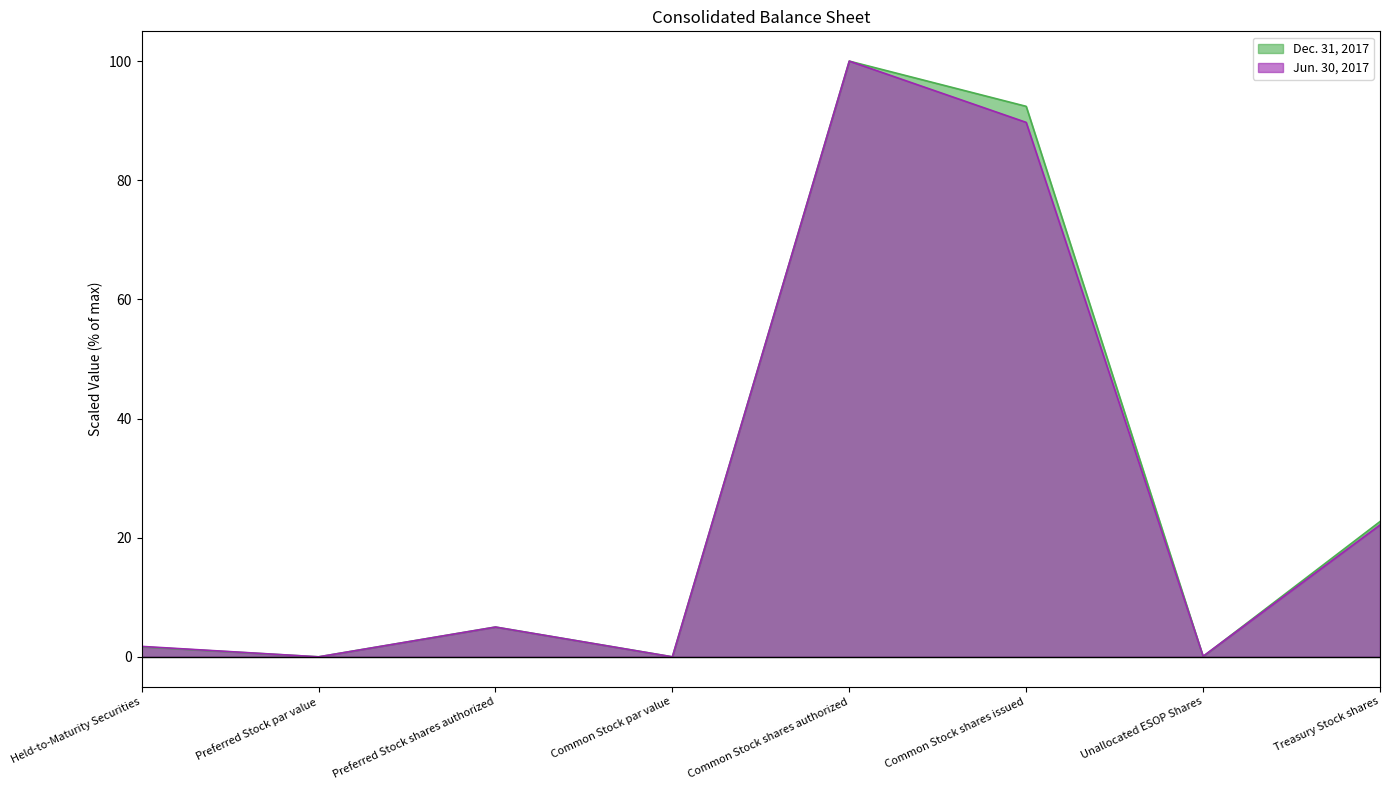

Rank the series by their average value, from highest to lowest.

Dec. 31, 2017, Jun. 30, 2017